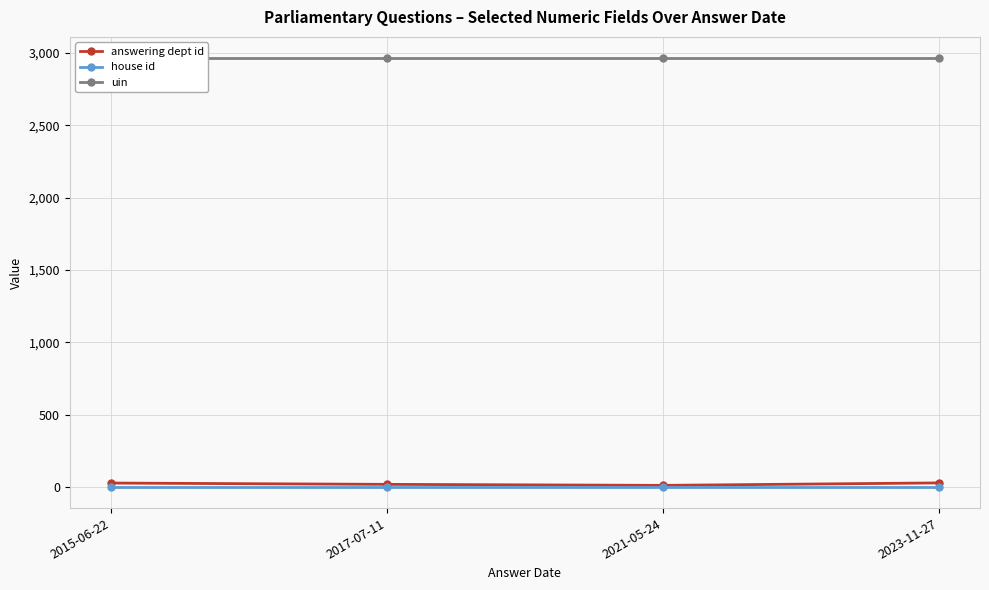

List the series in order of their peak value, lowest first.

house id, answering dept id, uin